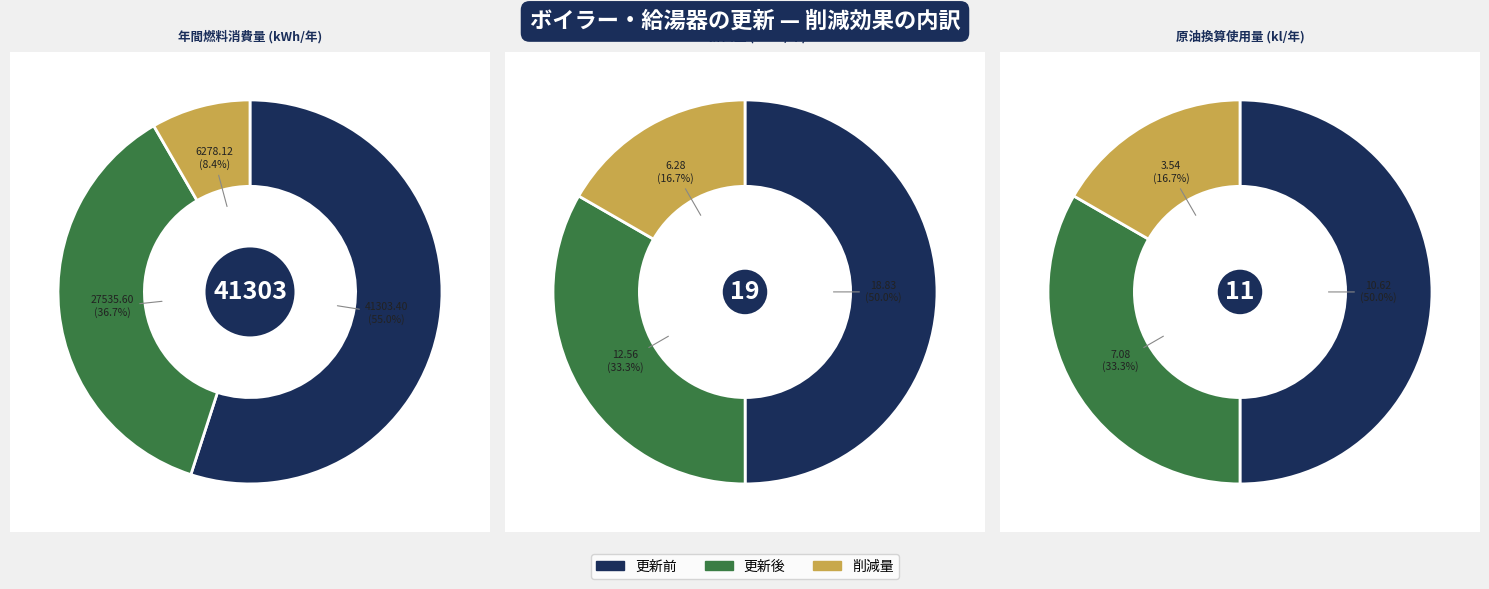

How much of the chart is everything except CO2排出量(C)?

100.0%